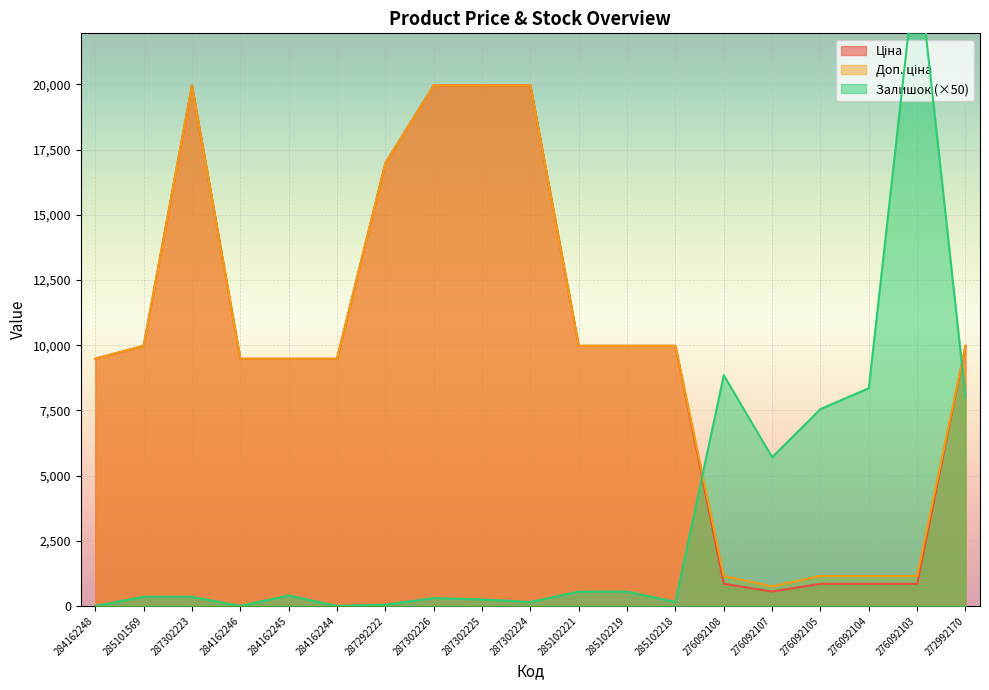

Reading left to right, what are all the values shown in this chart?

Ціна: 284162248=9480.1	285101569=9975.0	287302223=19964.2	284162246=9480.1	284162245=9480.1	284162244=9480.1	287292222=16976.3	287302226=19964.2	287302225=19964.2	287302224=19964.2	285102221=9975.0	285102219=9975.0	285102218=9975.0	276092108=848.4	276092107=551.5	276092105=848.4	276092104=848.4	276092103=848.4	272992170=9975.0
Доп. ціна: 284162248=9480.1	285101569=9975.0	287302223=19964.2	284162246=9480.1	284162245=9480.1	284162244=9480.1	287292222=16976.3	287302226=19964.2	287302225=19964.2	287302224=19964.2	285102221=9975.0	285102219=9975.0	285102218=9975.0	276092108=1149.7	276092107=747.0	276092105=1149.7	276092104=1149.7	276092103=1149.7	272992170=9975.0
Залишок: 284162248=0.0	285101569=350.0	287302223=350.0	284162246=0.0	284162245=400.0	284162244=0.0	287292222=50.0	287302226=300.0	287302225=250.0	287302224=150.0	285102221=550.0	285102219=550.0	285102218=150.0	276092108=8850.0	276092107=5700.0	276092105=7550.0	276092104=8350.0	276092103=25000.0	272992170=8000.0